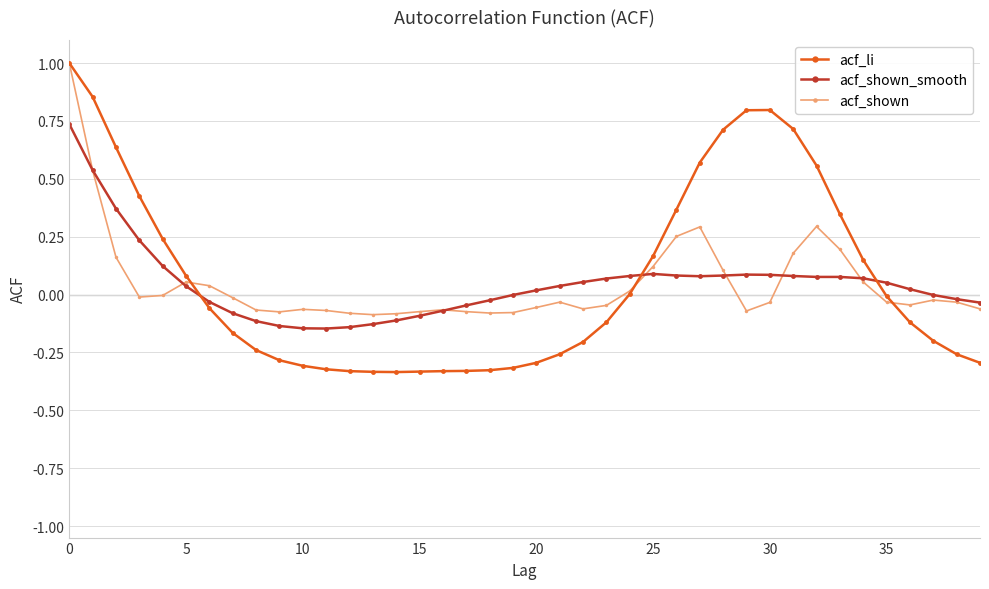

True or false: acf_shown_smooth has more than 1 points higher than both neighbors.

True